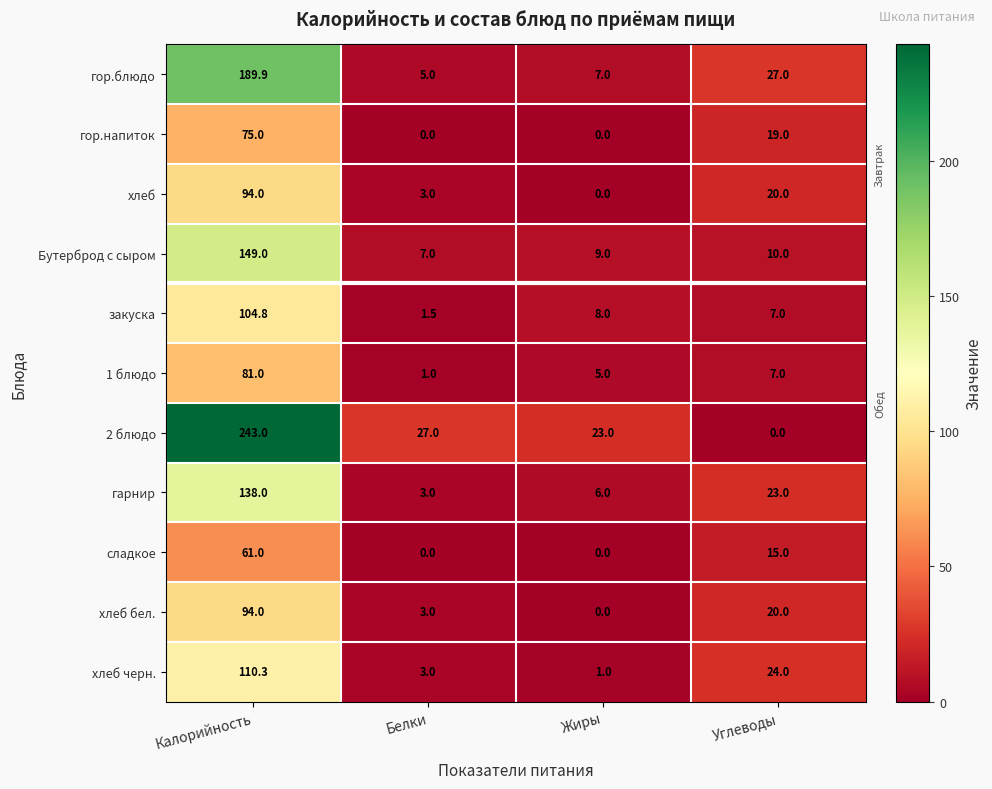

What is the difference between the highest and lowest values at Жиры?

23.0